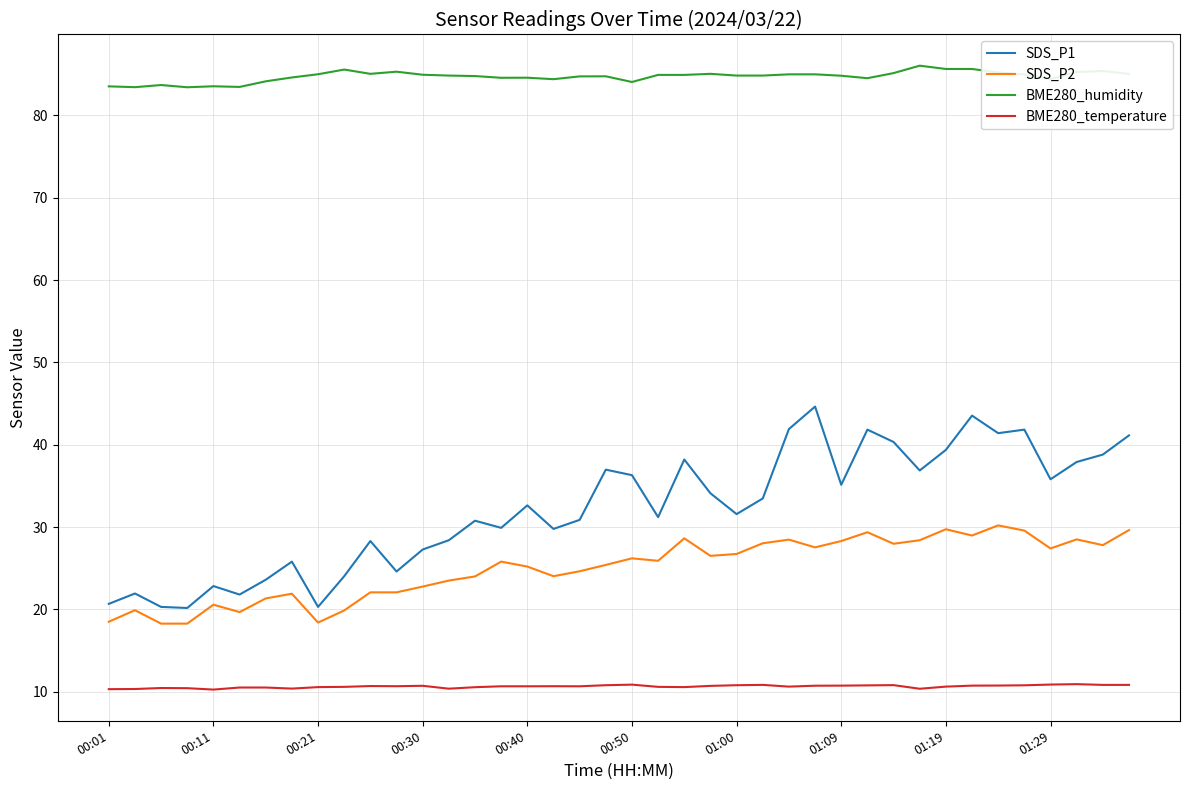

True or false: SDS_P2 and SDS_P1 intersect in this chart.

False